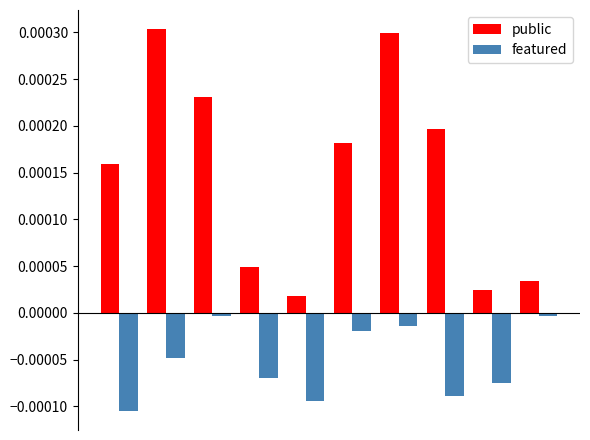

At how many categories does at least one series exceed 0?

10